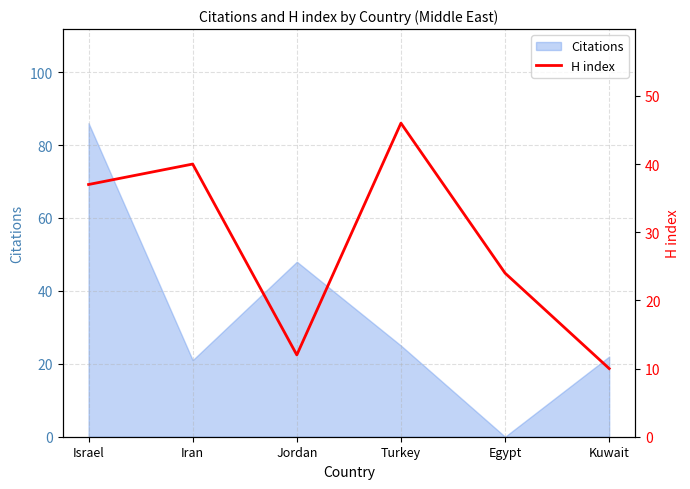

Between Egypt and Israel, which is larger?

Israel